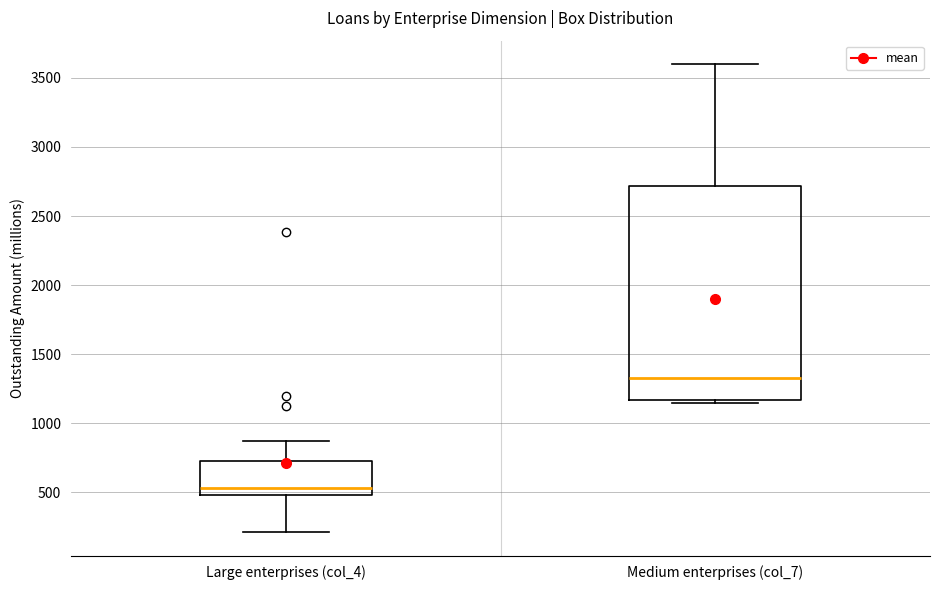

Which box is the tallest, from its lower edge to its upper edge?

Medium enterprises (col_7)